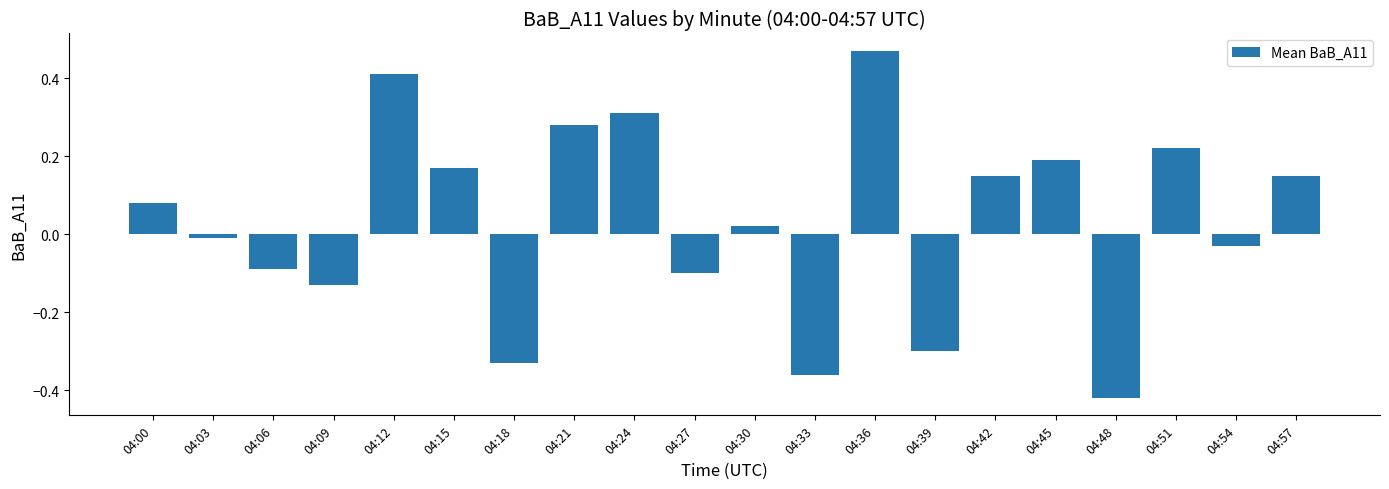

What is the difference between the values at 04:18 and 04:12?

0.7